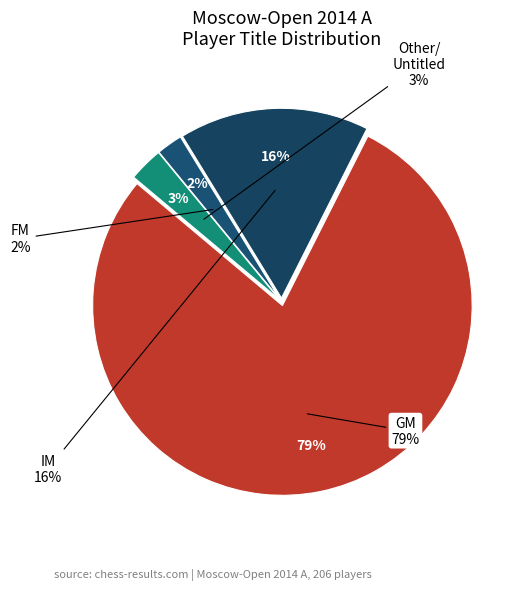

What is the smallest slice in the pie chart?

FM